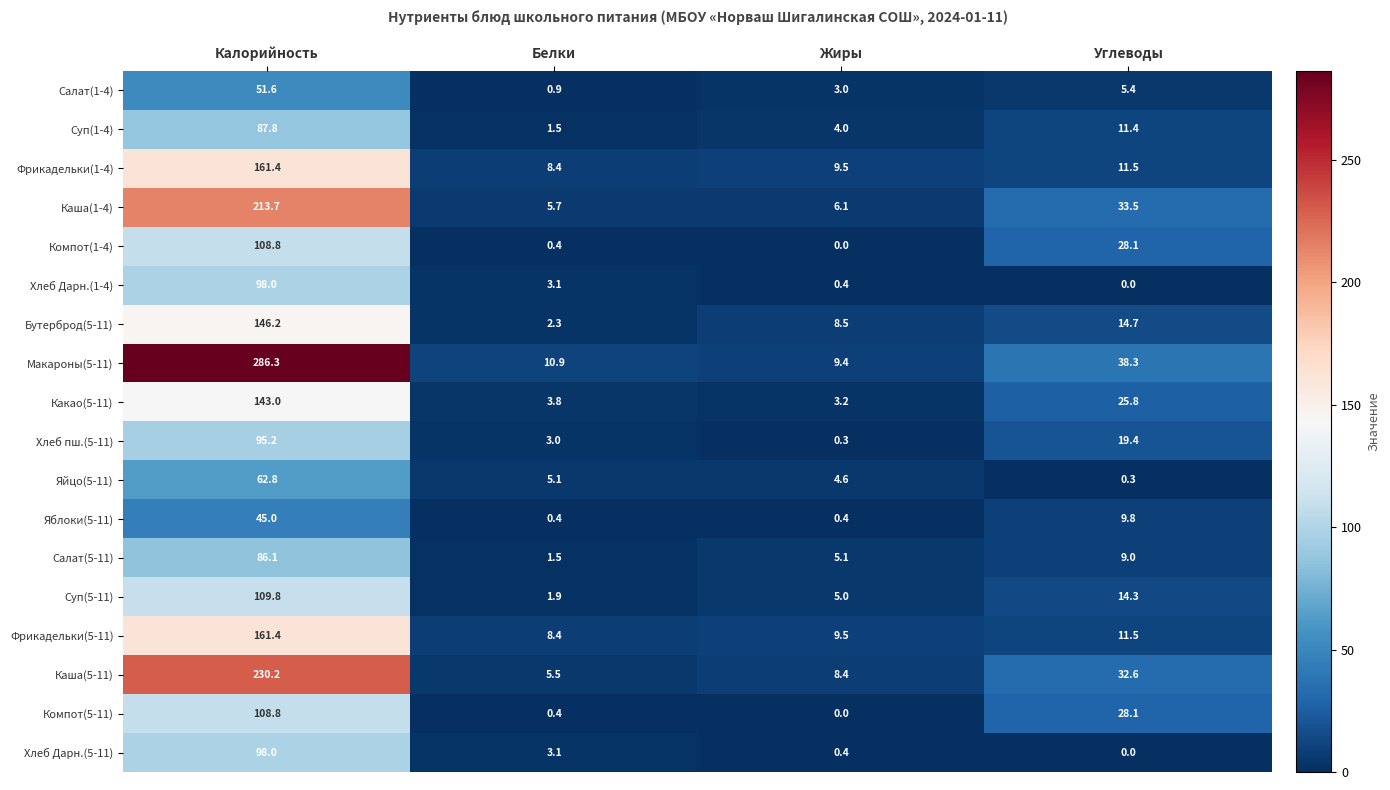

The value of Фрикадельки(1-4) at Жиры is 15.9. True or false?

False